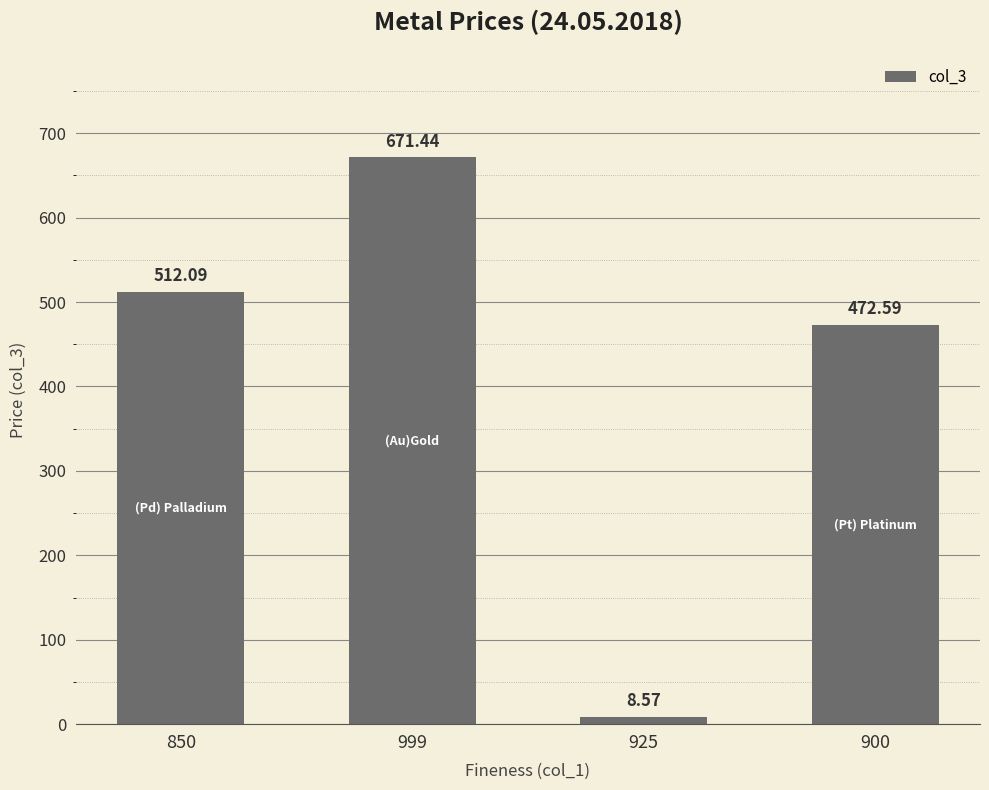

At which label does the data first exceed 512?

850